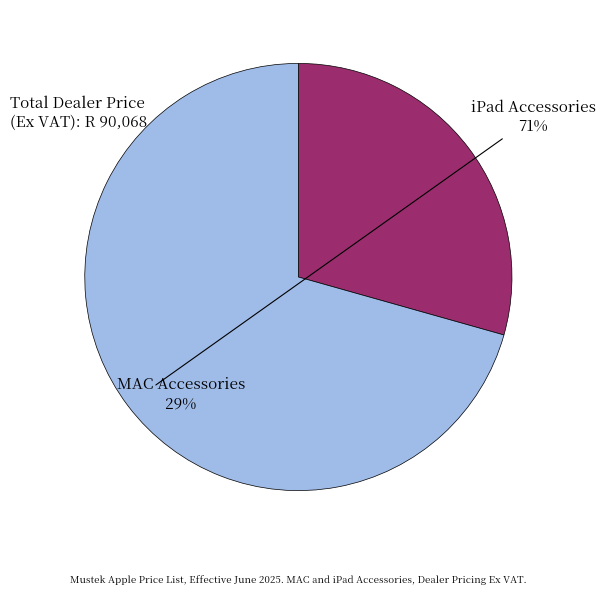

Is there any slice that represents more than half of the pie?

Yes